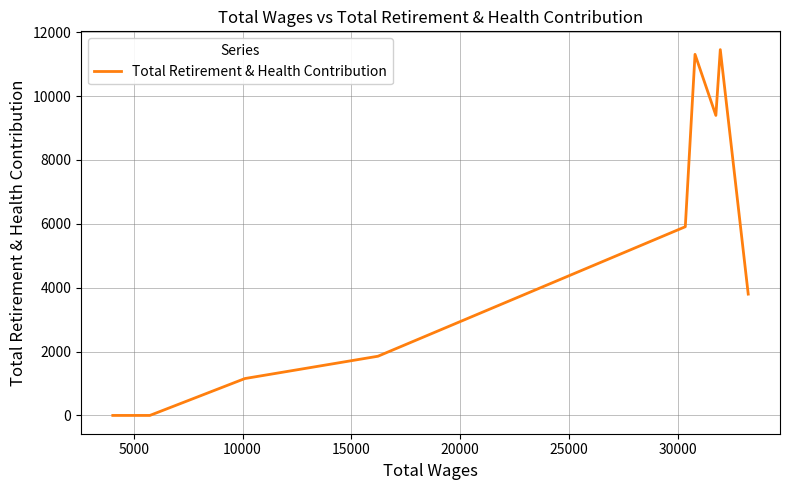

How many data points does each series have?

11